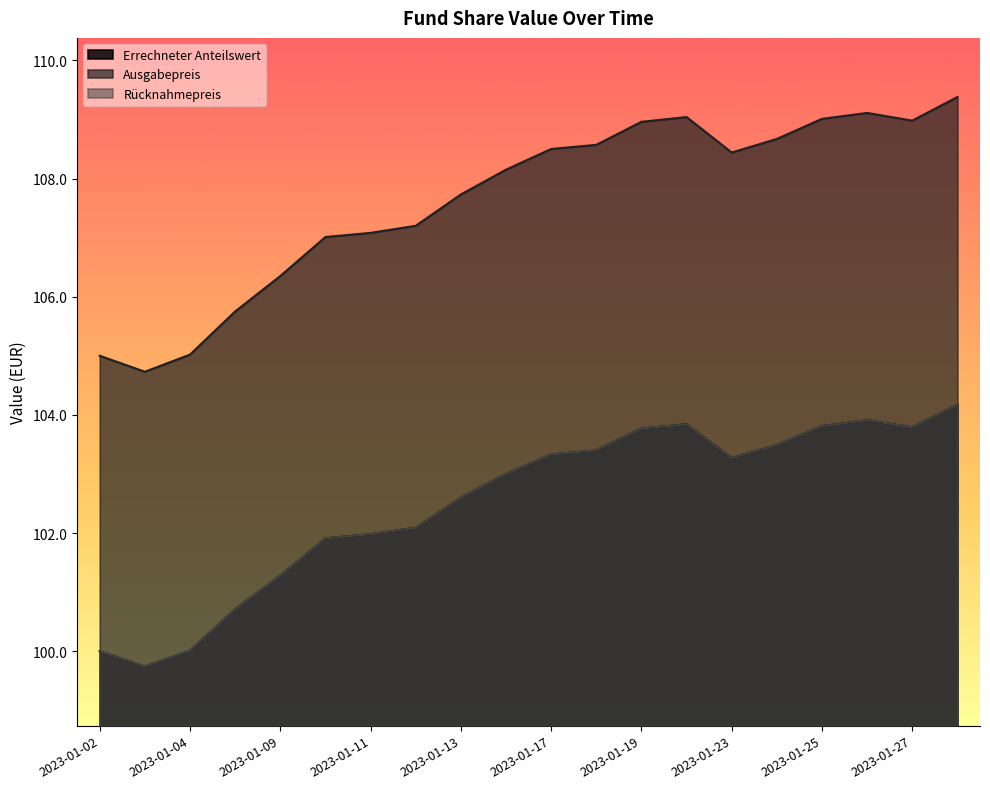

What is the value of the Ausgabepreis point at the 17th from the left?

109.0